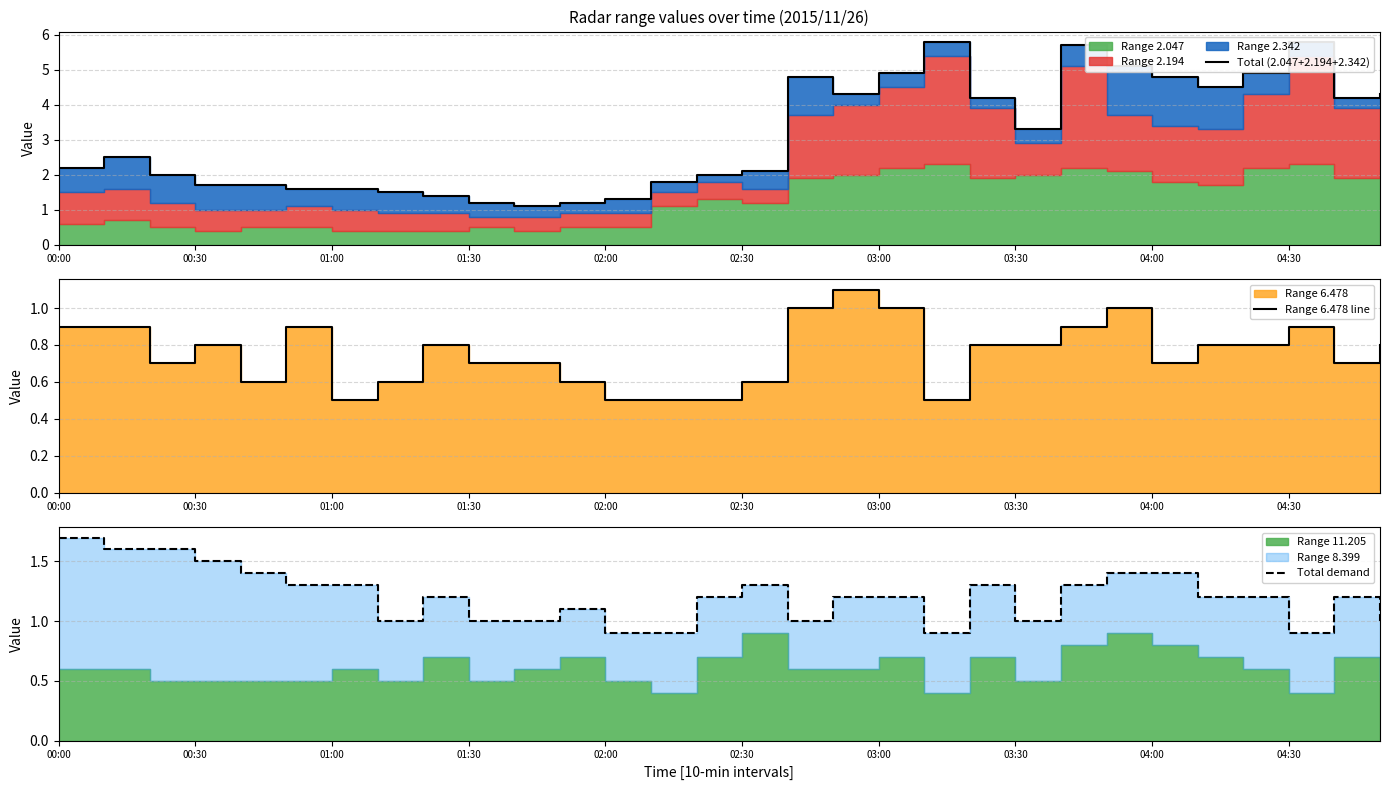

Which has a higher value, 29 or 21?

29